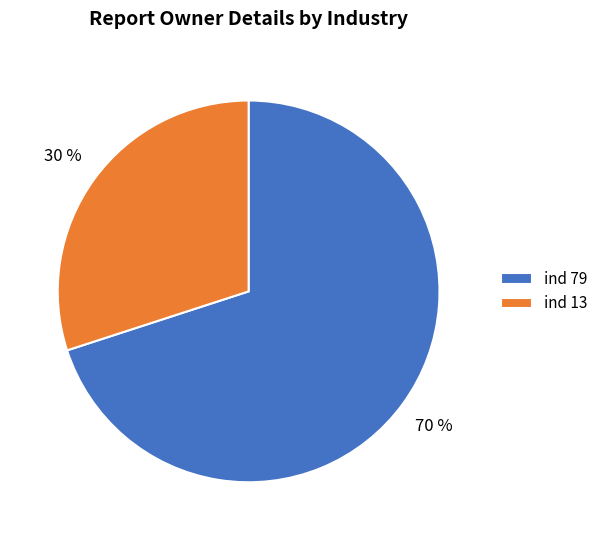

Is it true that ind 79 is 70% of the pie?

True